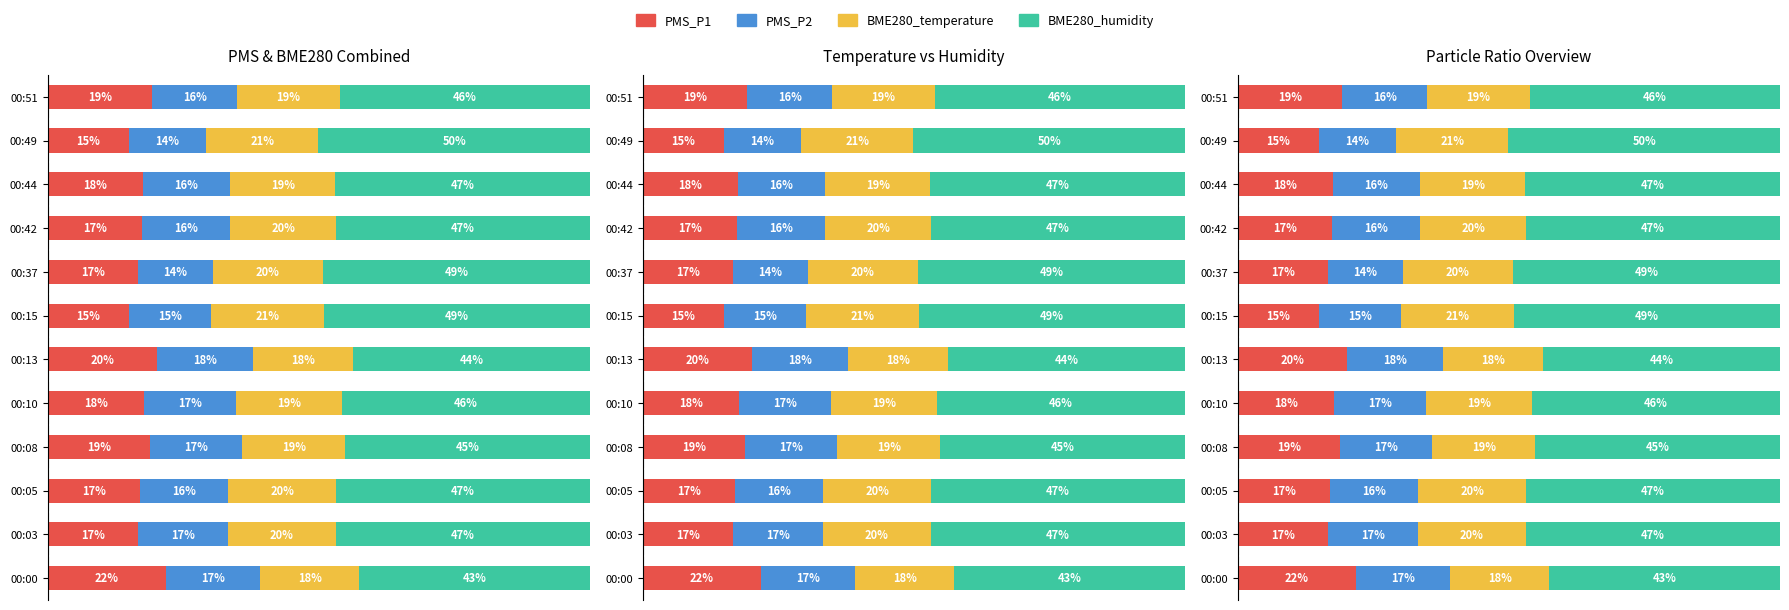

Is the value of PMS_P1 at 00:10 greater than the value of PMS_P2 at 00:03?

Yes